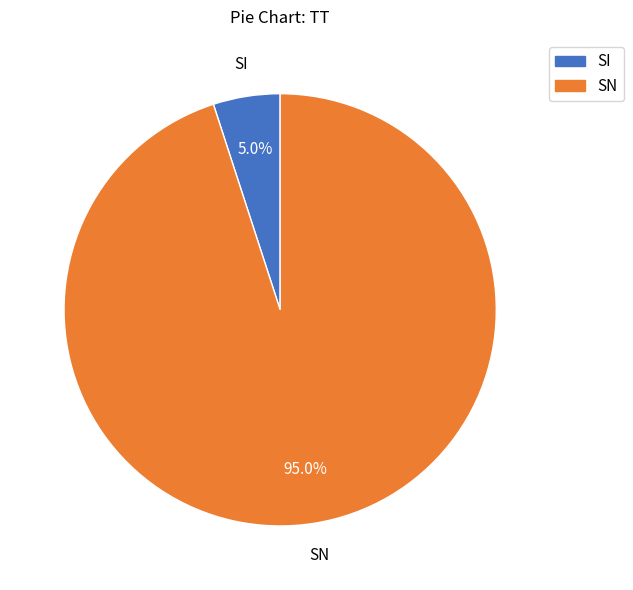

To the nearest percent, what is the average slice percentage?

50%